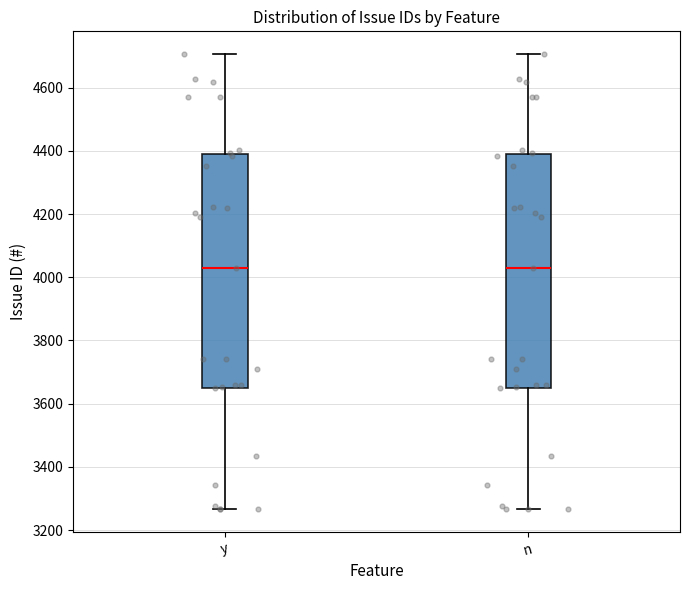

Where does the lower whisker of the box for y end on the y-axis? The values are not printed on the chart, so give them approximately, as read against the axis.

3260